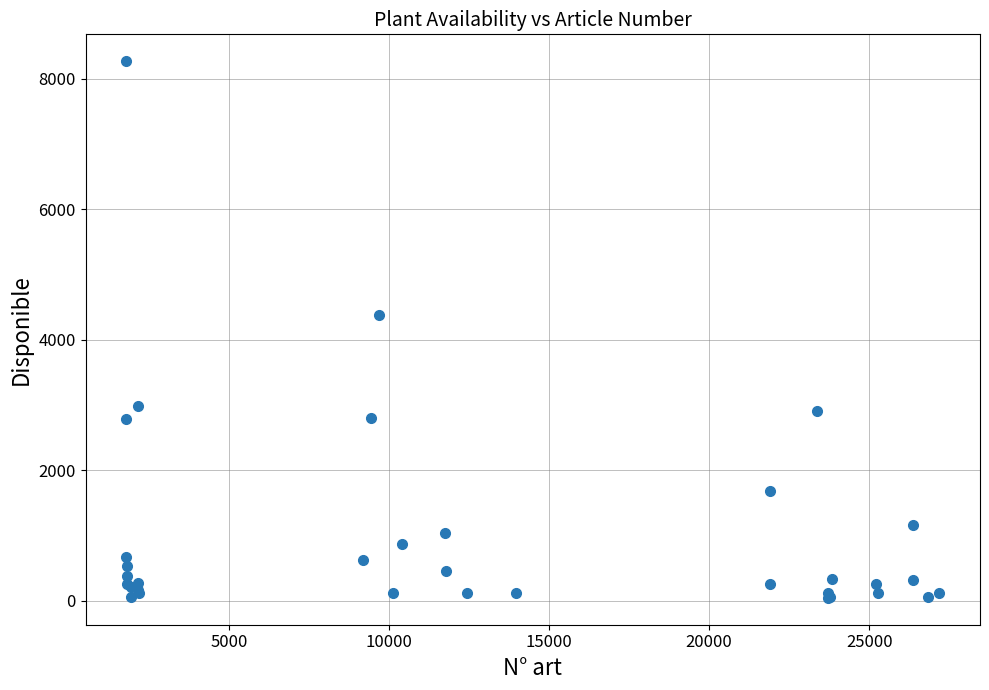

What Y value in the scatter plot is closest to 4155?

4375